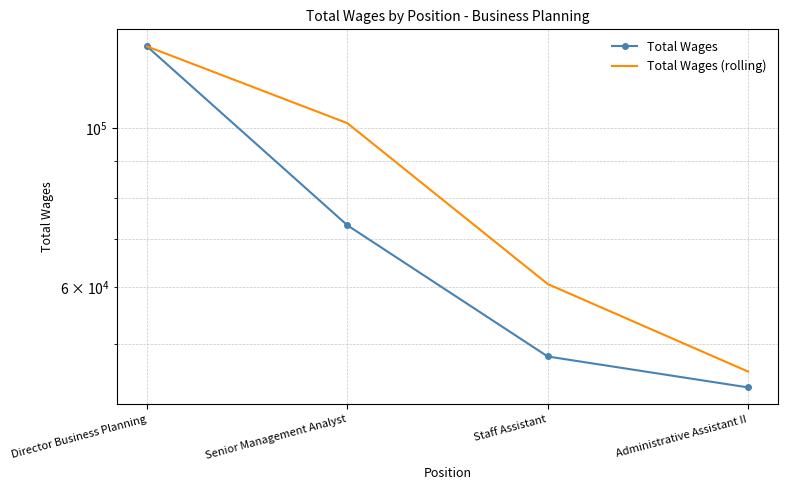

Is it true that Total Wages equals 128199 at Senior Management Analyst?

False